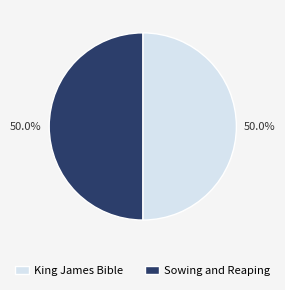

What is the ratio of the value at Sowing and Reaping to the value at King James Bible?

1.0